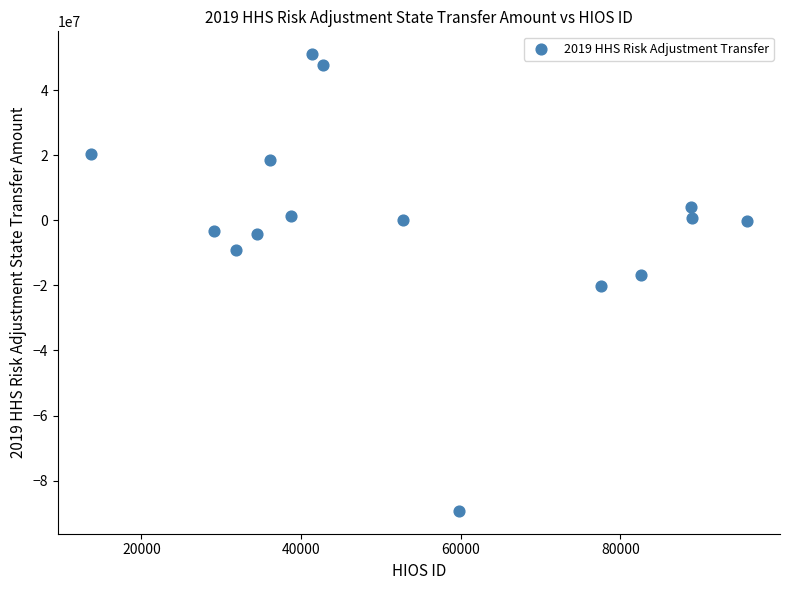

How many data points are displayed?

15